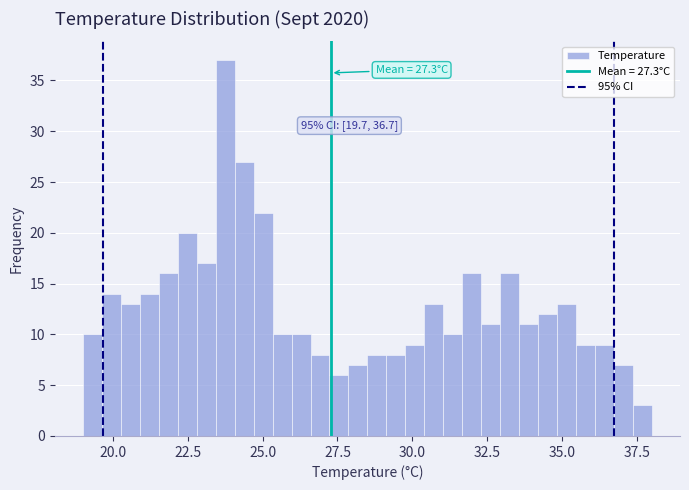

Read against the x-axis, roughly where is the centre of the tallest bar?

24.0